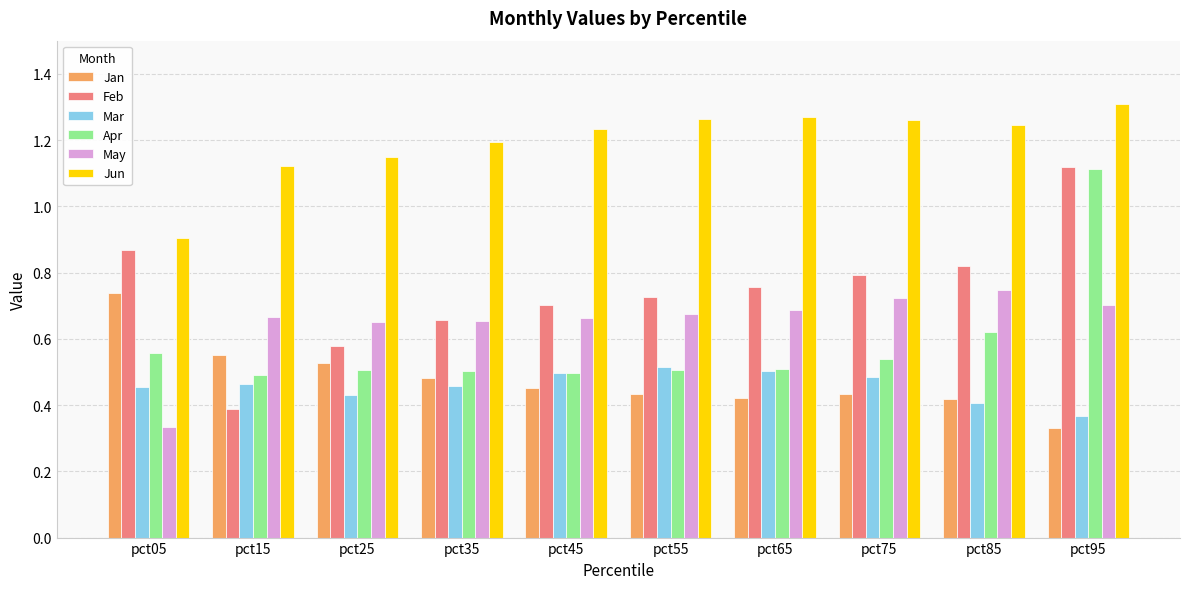

How many groups of bars are there?

10